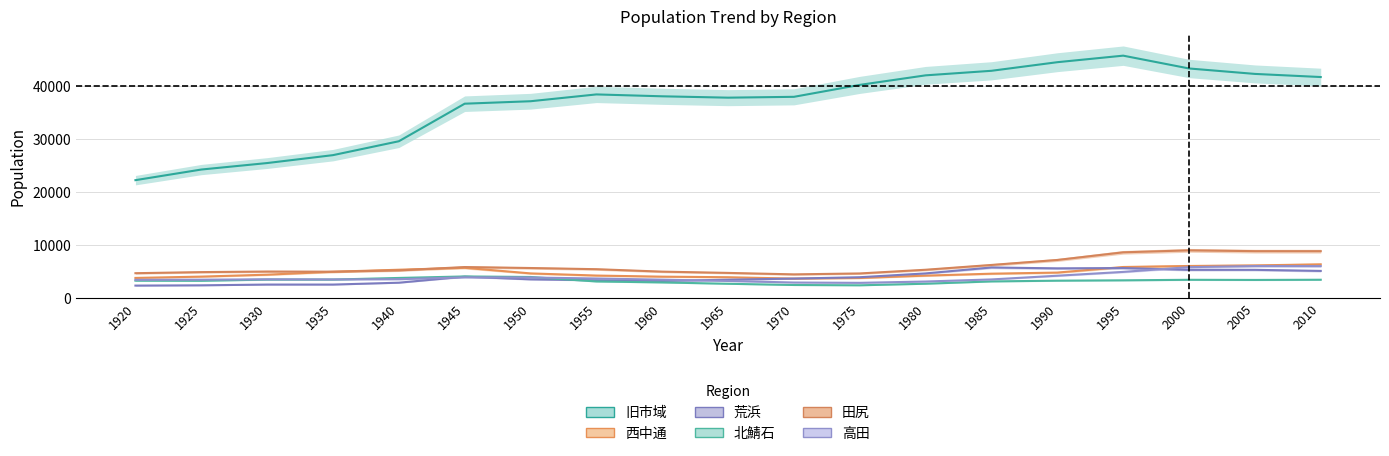

Which category has the highest value in the 荒浜 series?

1985